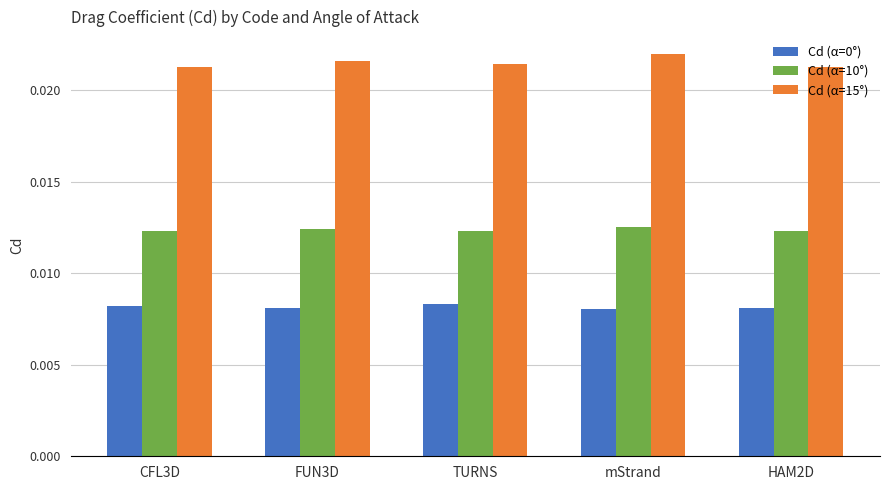

Is the value of Cd (α=0°) at mStrand greater than the value of Cd (α=15°) at TURNS?

No